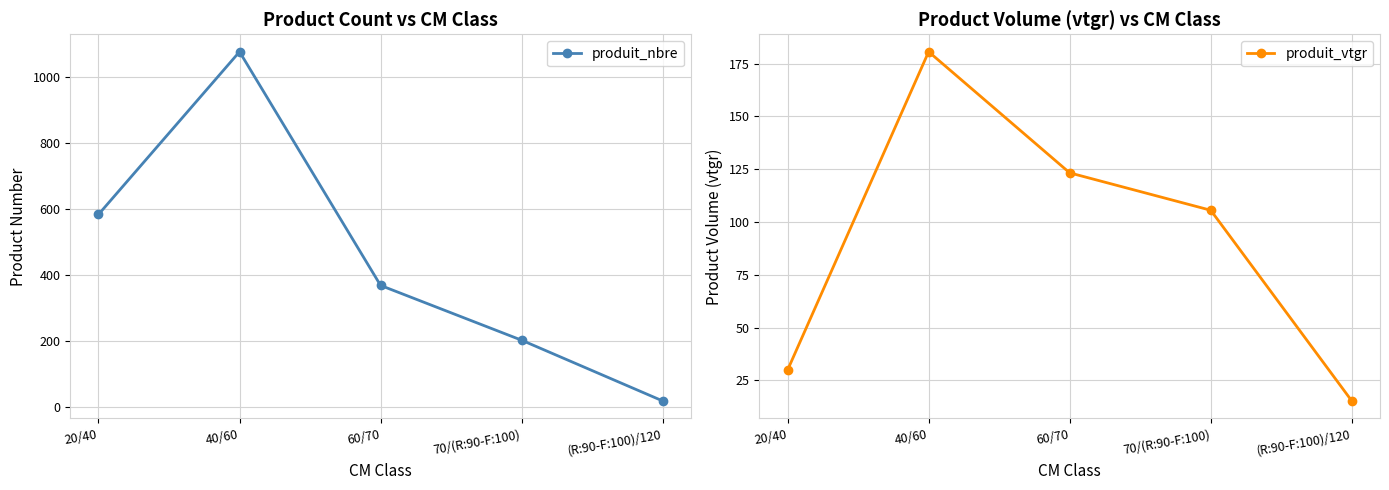

At 20/40, list the series in order from largest to smallest.

produit_nbre, produit_vtgr